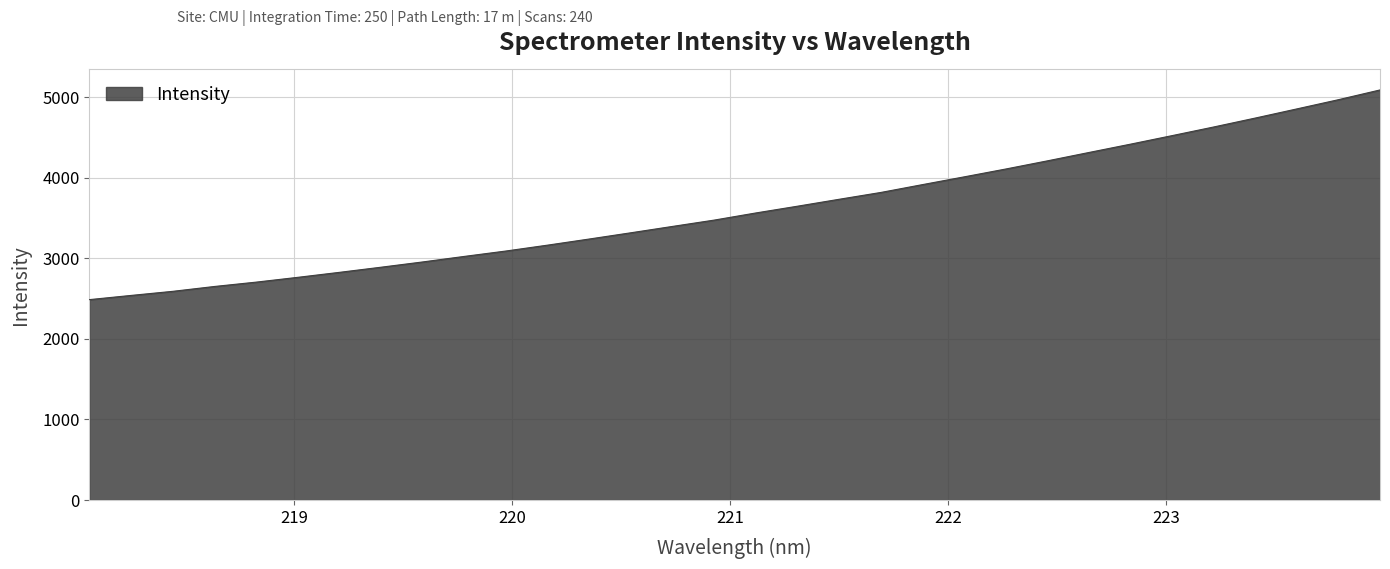

What is the maximum value shown in the chart?

5092.6